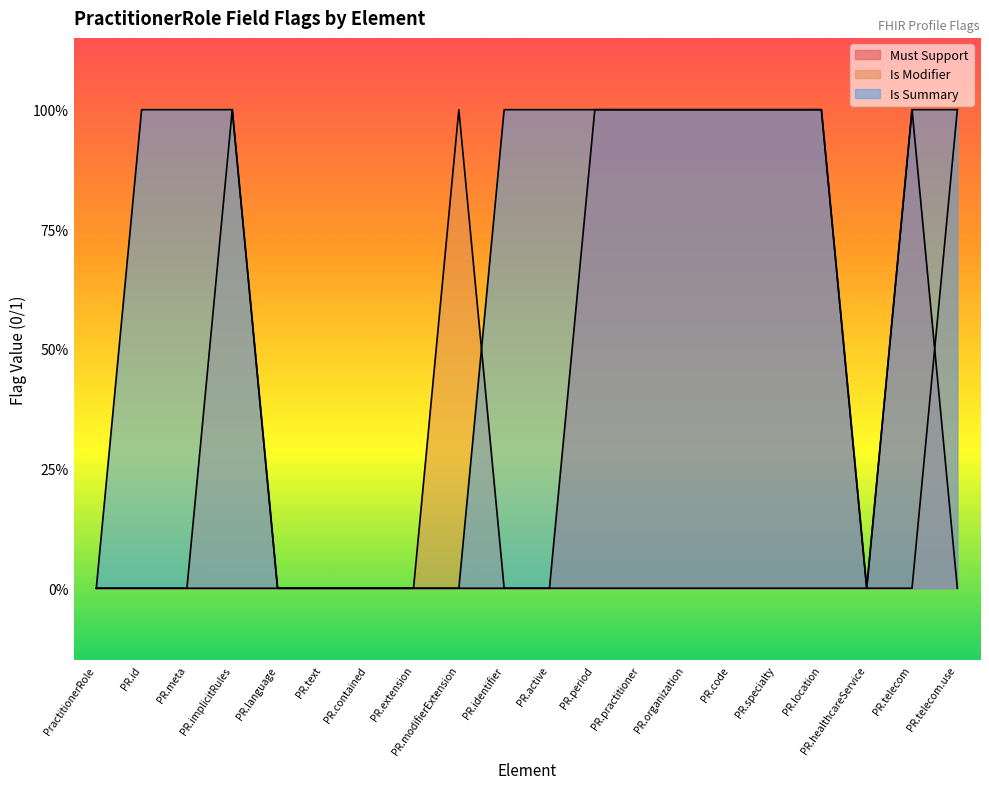

What are all the series names shown in the legend?

Must Support, Is Modifier, Is Summary